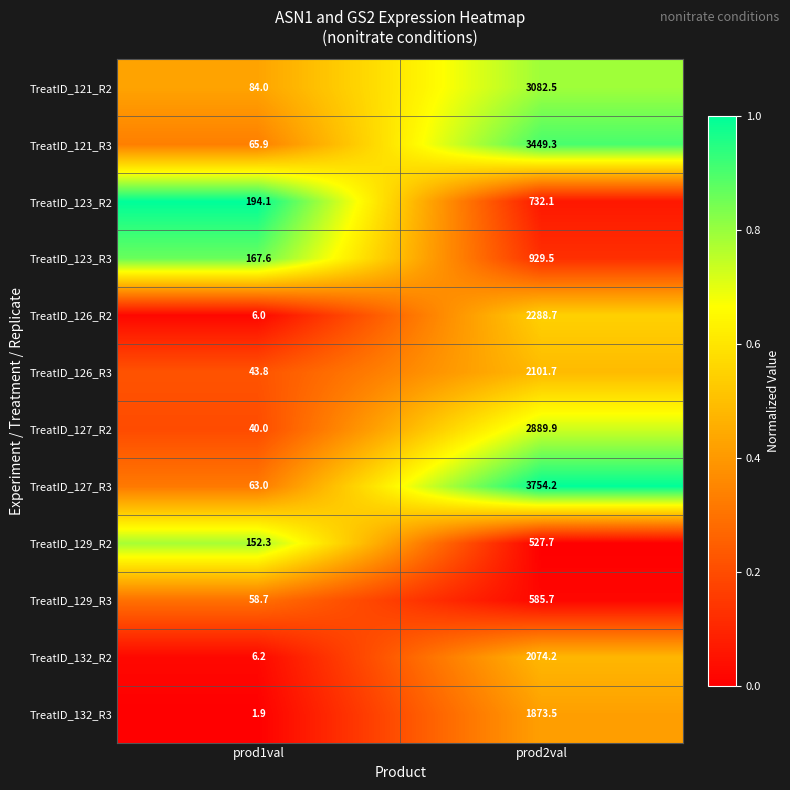

At which category does the chart reach its peak across all series?

prod2val